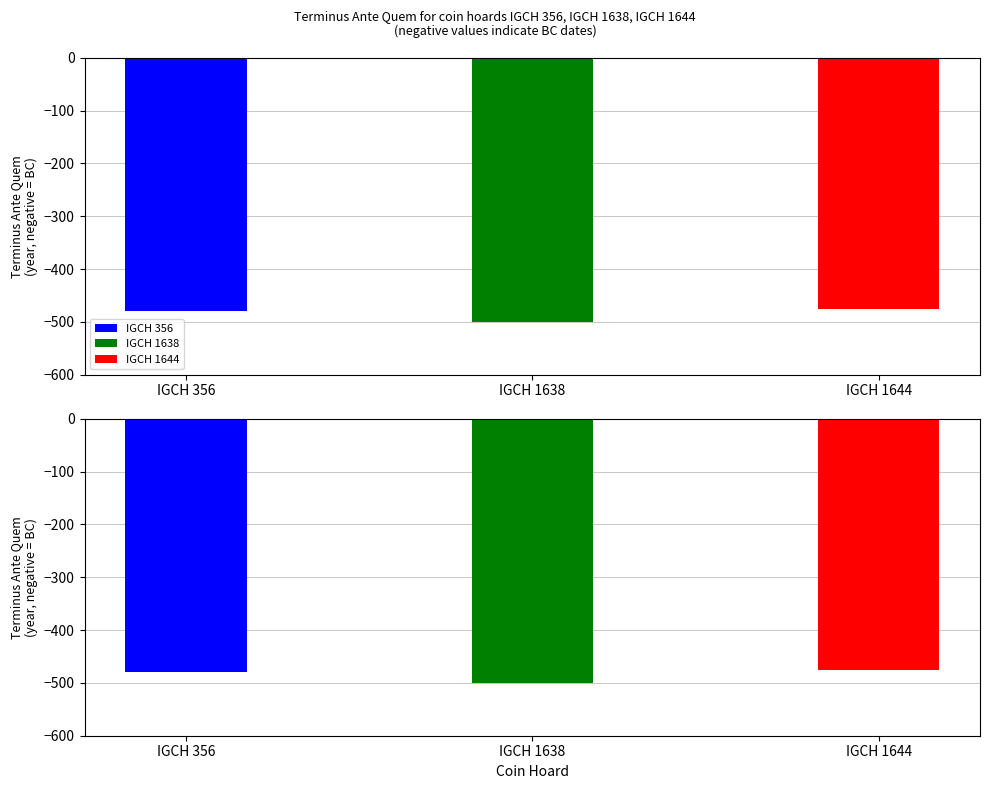

Read the value at IGCH 356, to the nearest 5.

-480